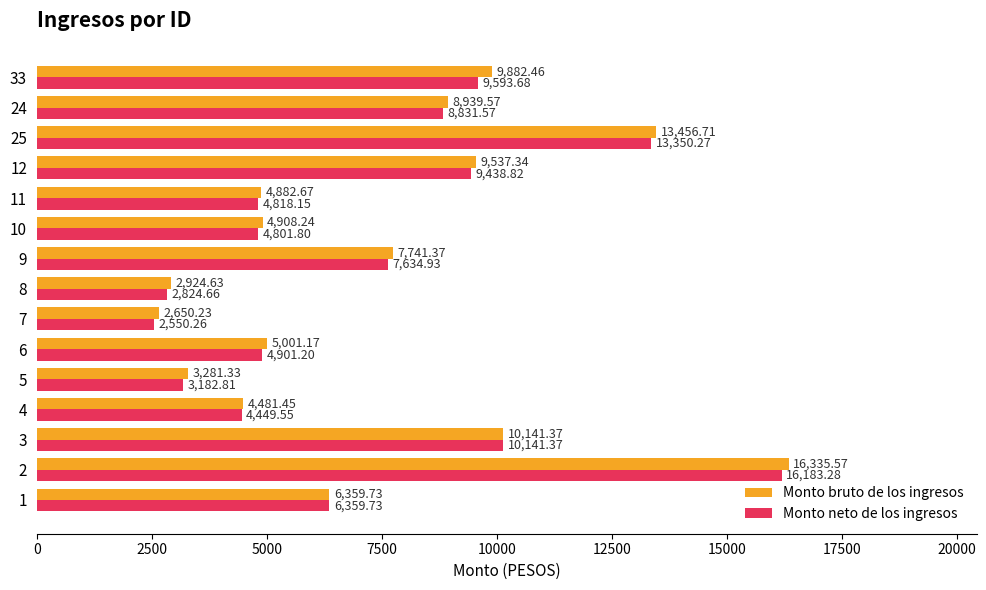

Rank the series at 4 from lowest to highest value.

Monto neto de los ingresos, Monto bruto de los ingresos